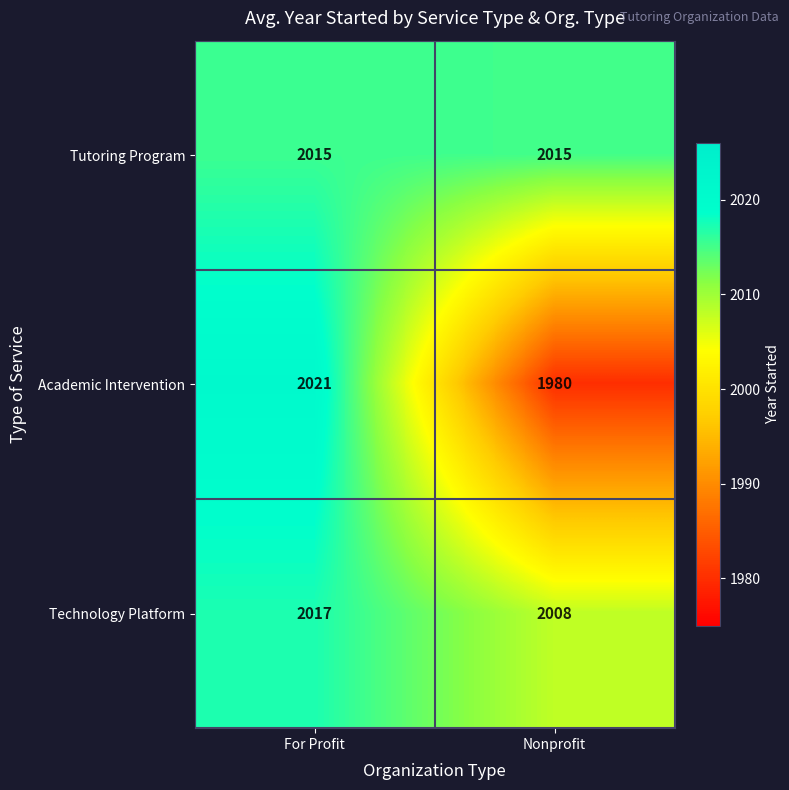

What is the minimum value shown in the chart?

1980